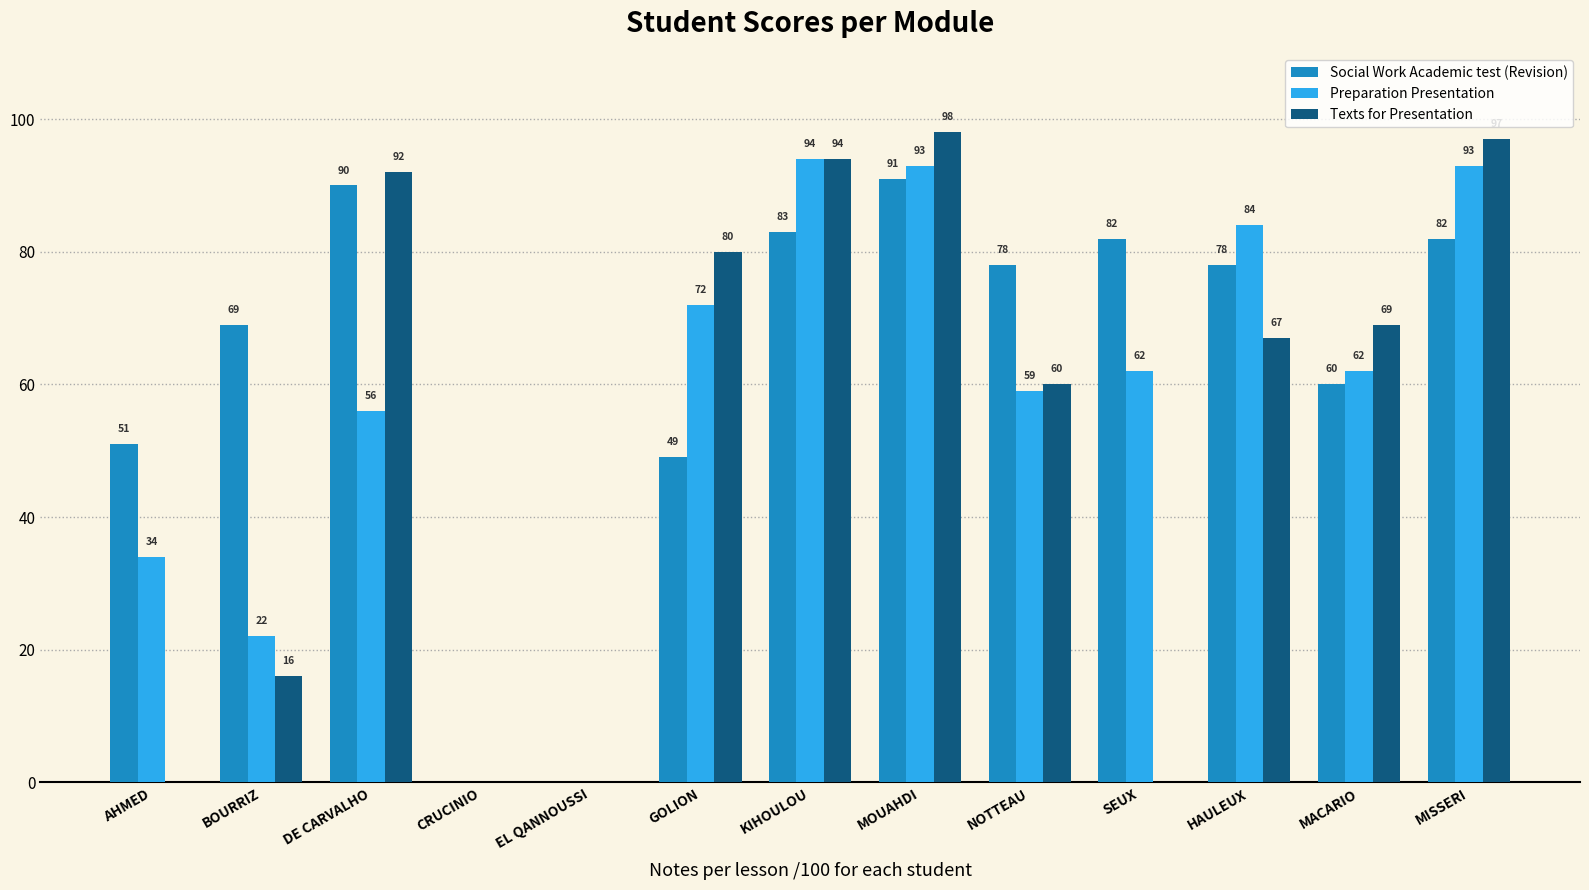

True or false: Preparation Presentation has a value of 59 at NOTTEAU.

True